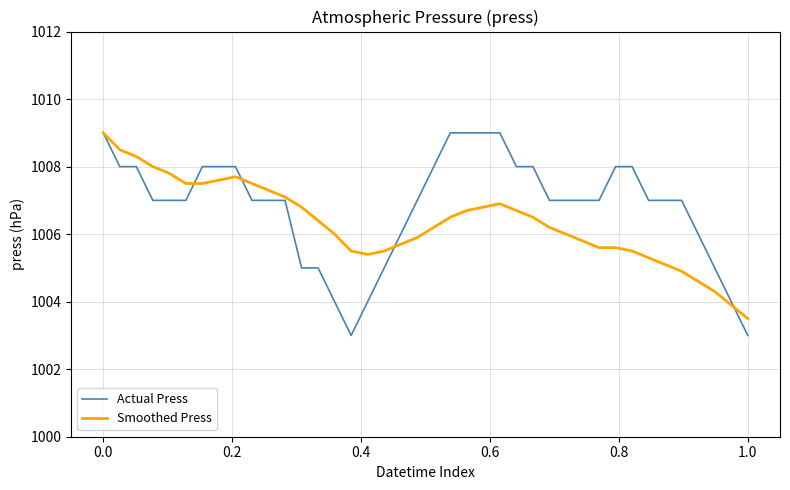

Which series ends up on top after the final intersection of Actual Press and Smoothed Press?

Smoothed Press